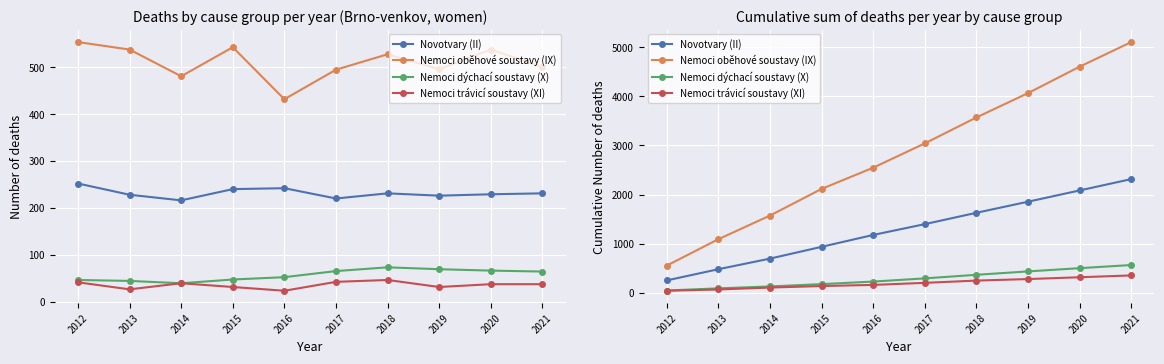

Reading left to right, extract all data points from this chart.

Novotvary (II): 252	480	696	936	1178	1398	1629	1855	2084	2315
Nemoci oběhové soustavy (IX): 554	1092	1573	2116	2548	3043	3571	4067	4605	5106
Nemoci dýchací soustavy (X): 46	90	129	176	228	293	366	435	501	565
Nemoci trávicí soustavy (XI): 41	67	106	137	160	202	248	279	316	353